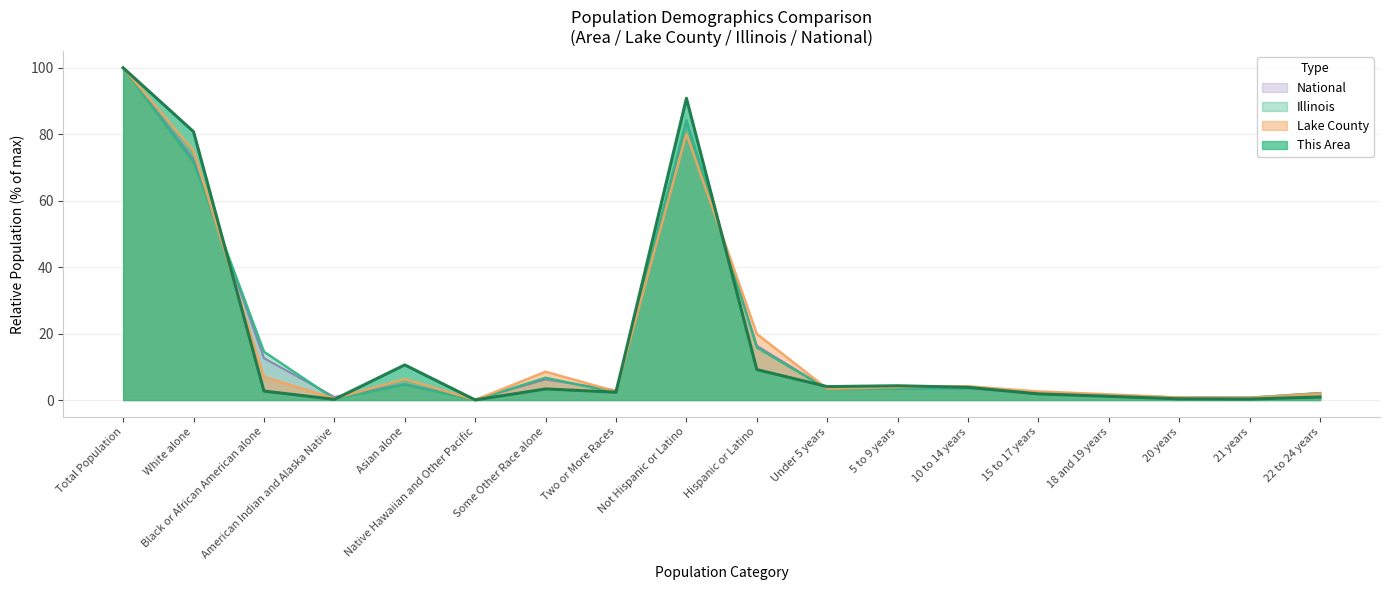

Which series has the widest spread of values?

Illinois